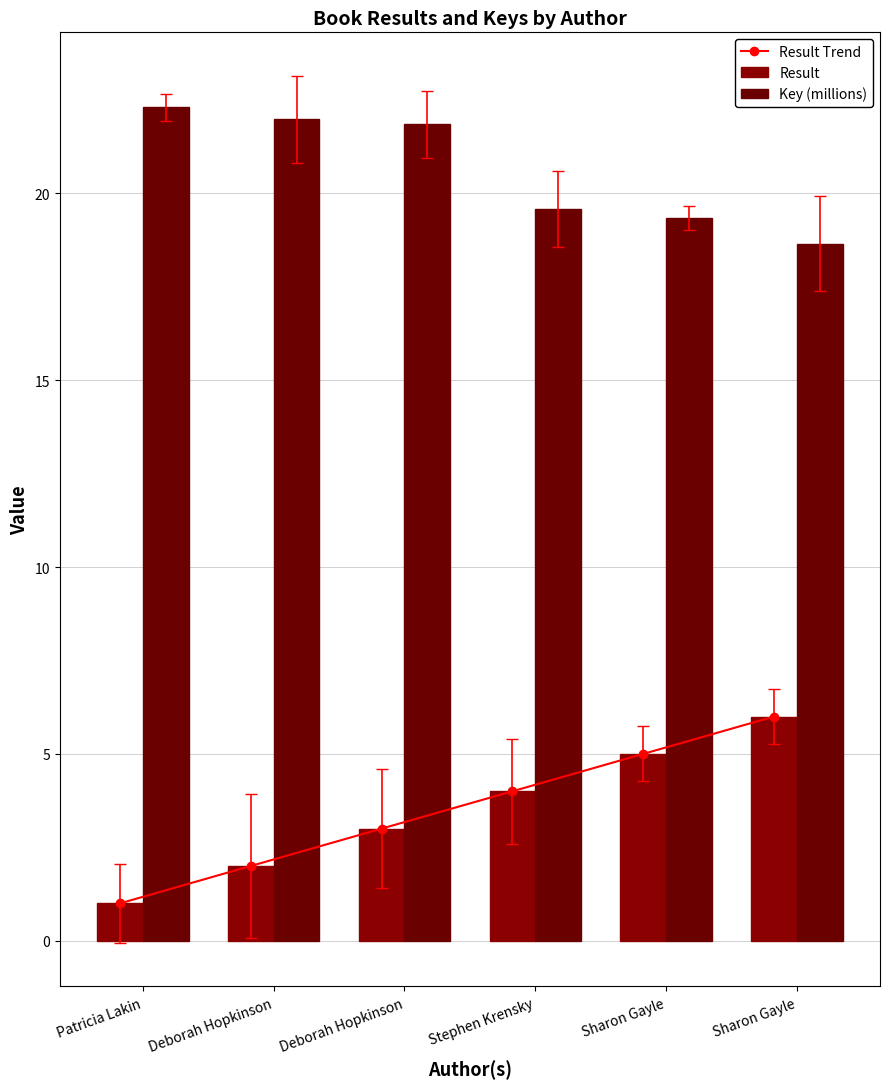

Does the chart contain stacked bars?

No